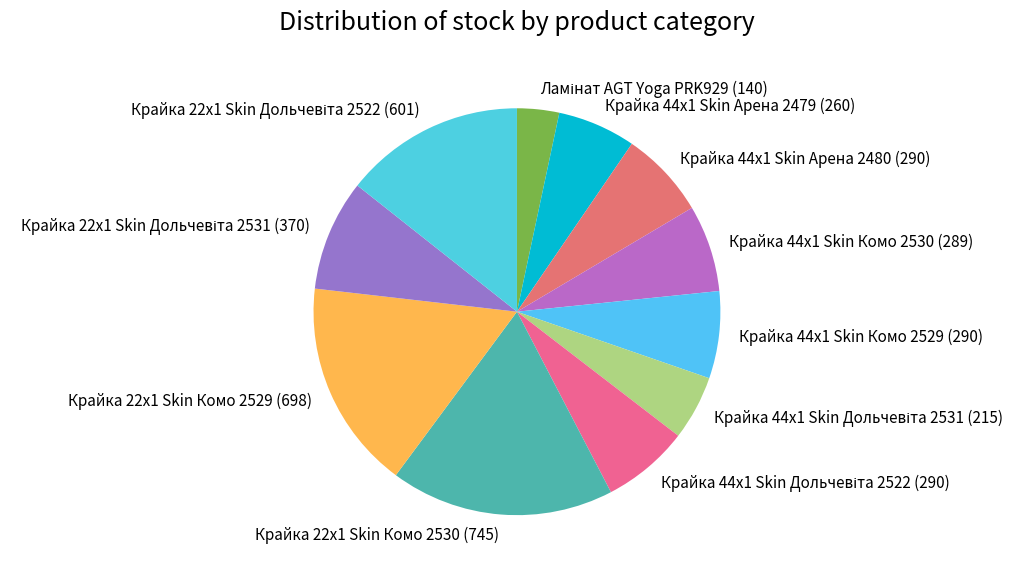

What is the ratio of the value at Крайка 44x1 Skin Комо 2529 (290) to the value at Крайка 44x1 Skin Арена 2480 (290)?

1.0